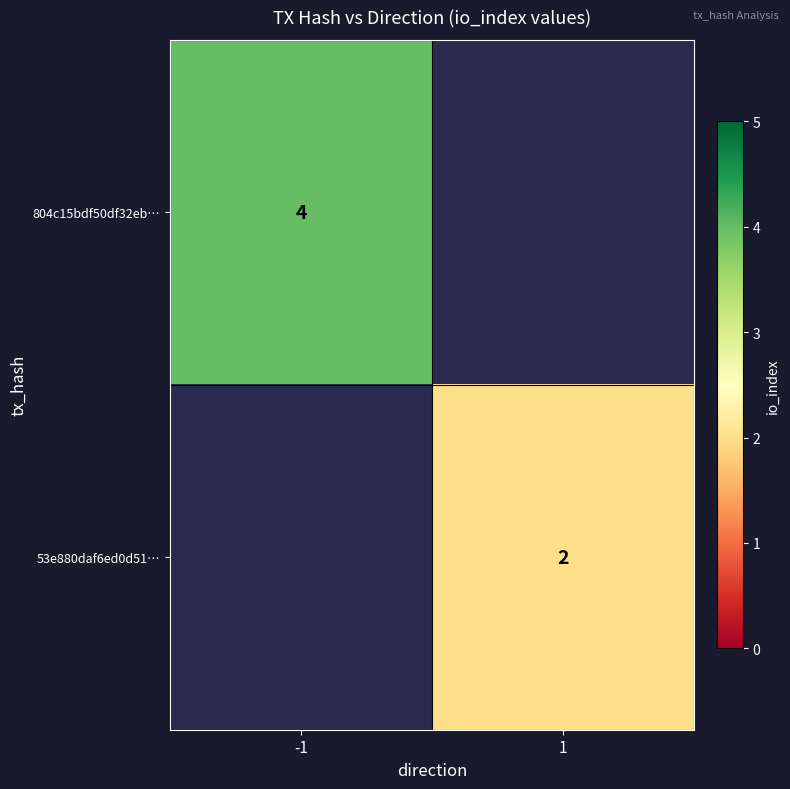

The 804c15bdf50df32eb… series shows 5 at -1. True or false?

False